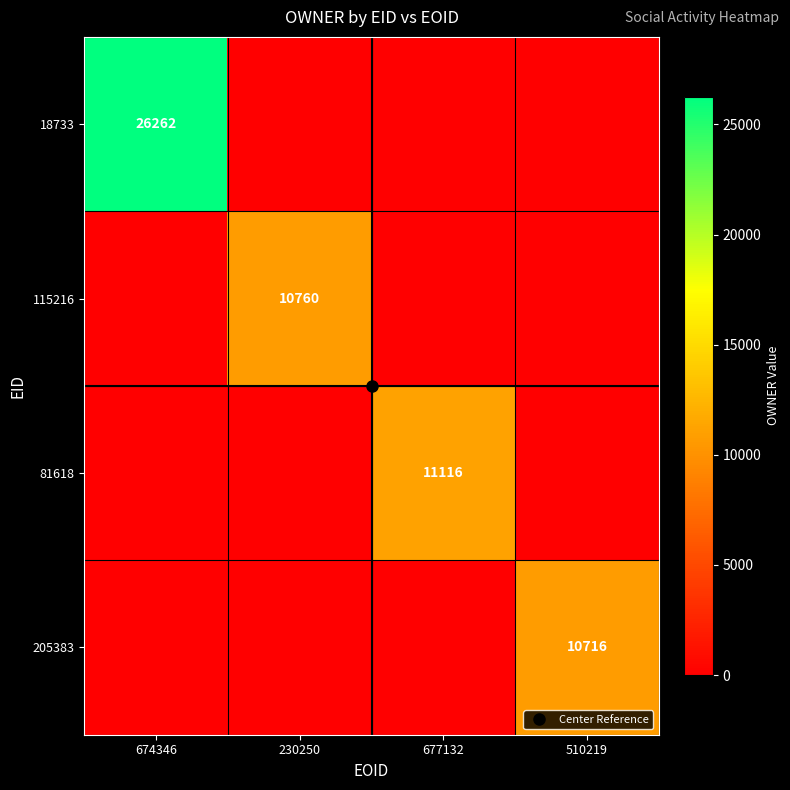

Is it true that 205383 equals 0 at 674346?

True